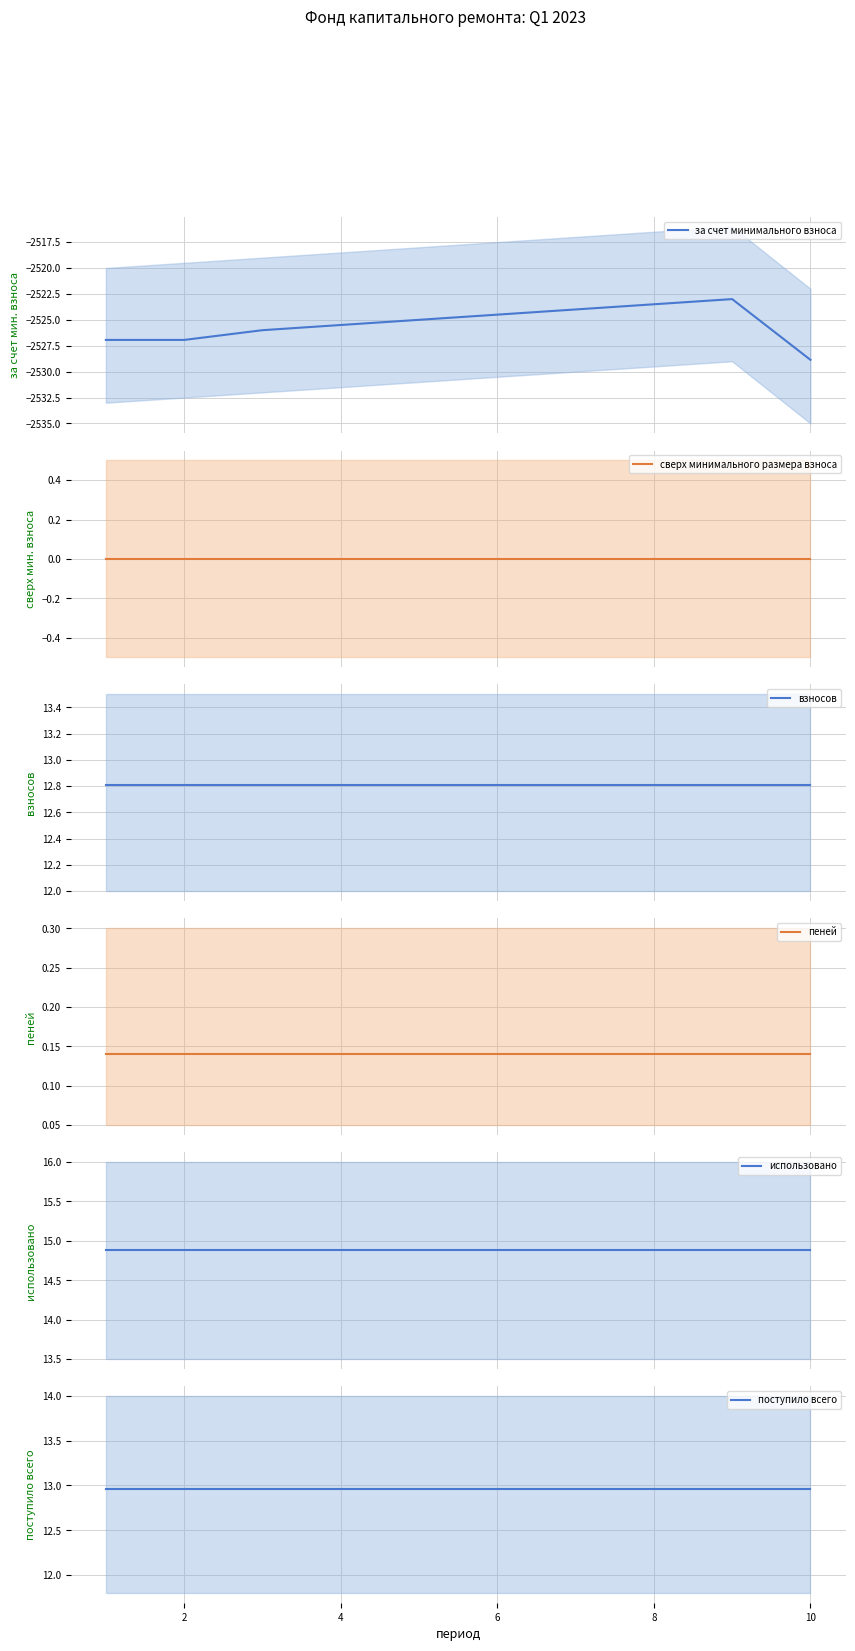

What are all the series names shown in the legend?

за счет минимального взноса, сверх минимального размера взноса, взносов, пеней, использовано, поступило всего